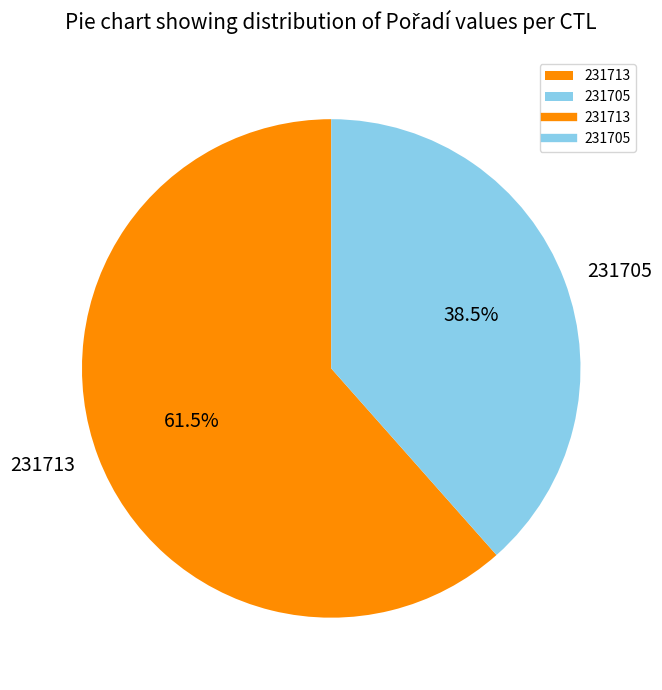

How many slices are in this pie chart?

2